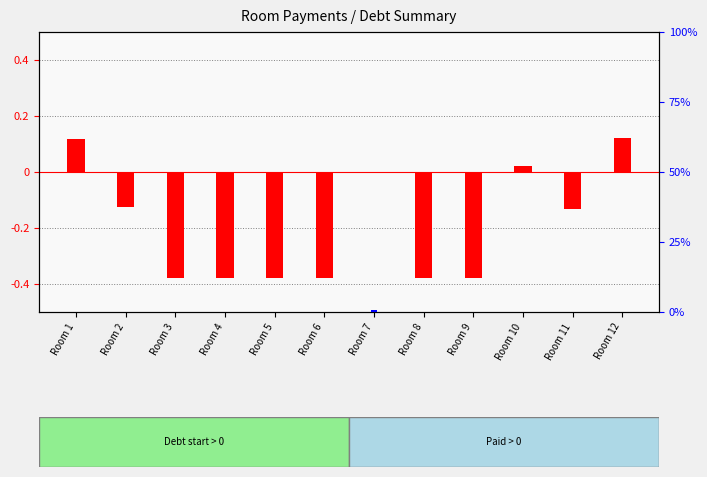

How many groups of bars are there?

12